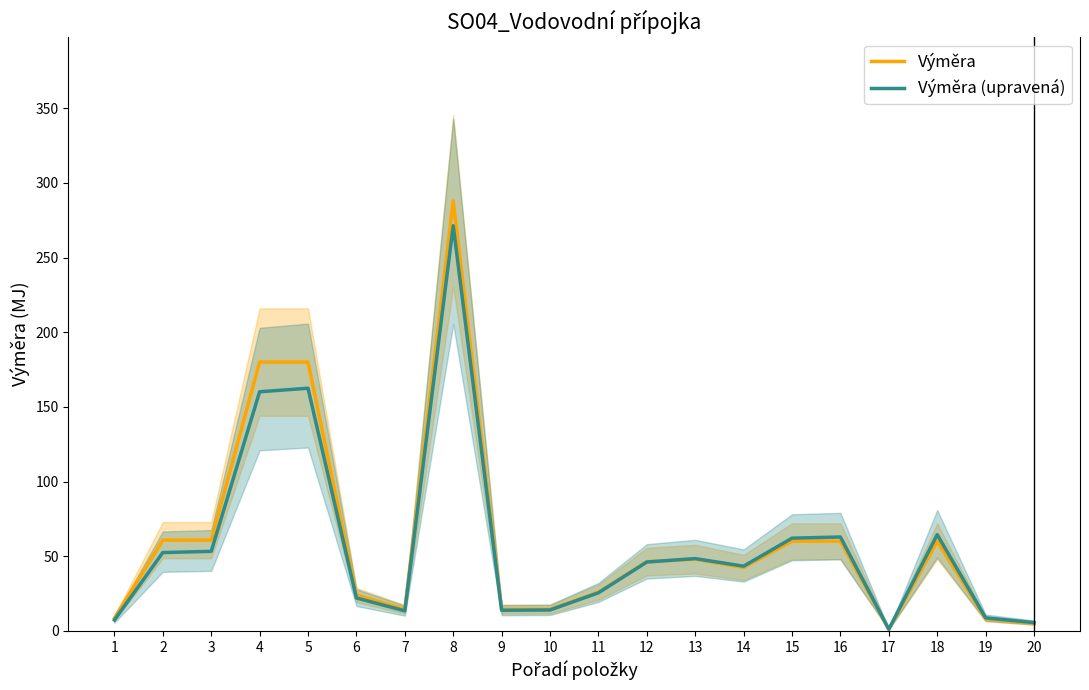

Rank the series by their average value, from highest to lowest.

Výměra, Výměra (upravená)